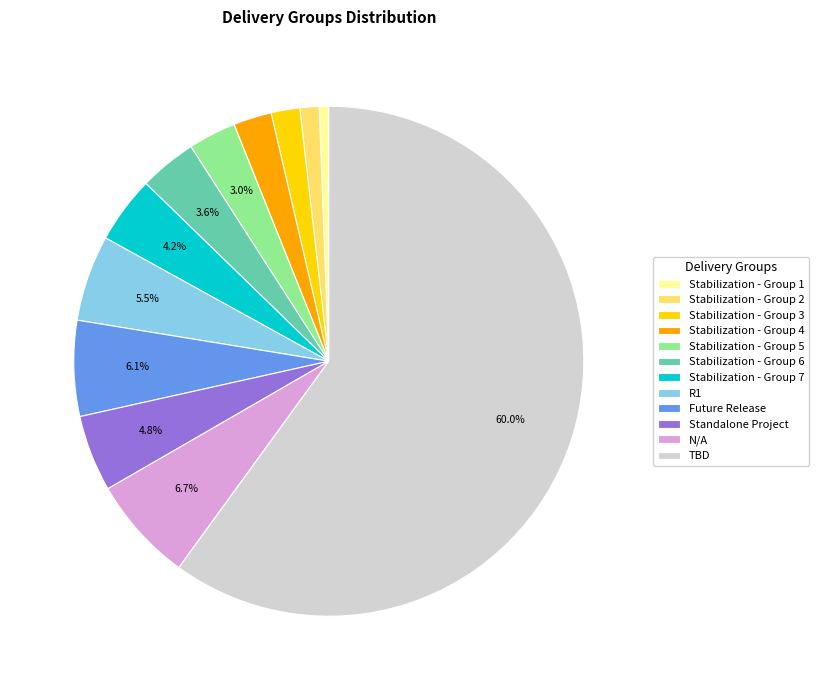

What is the ratio of the value at Future Release to the value at N/A?

0.9